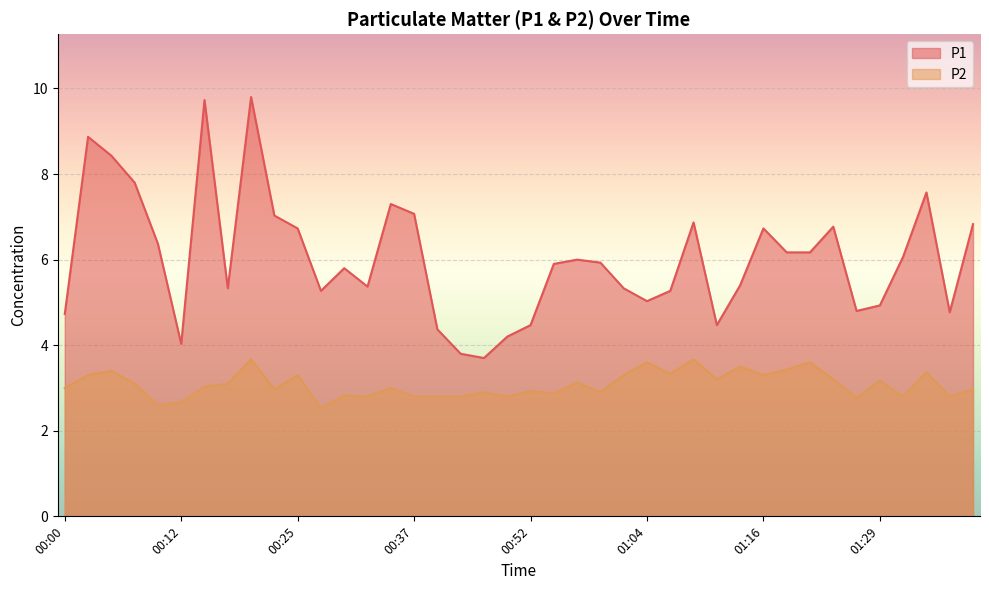

What are all the series names shown in the legend?

P1, P2